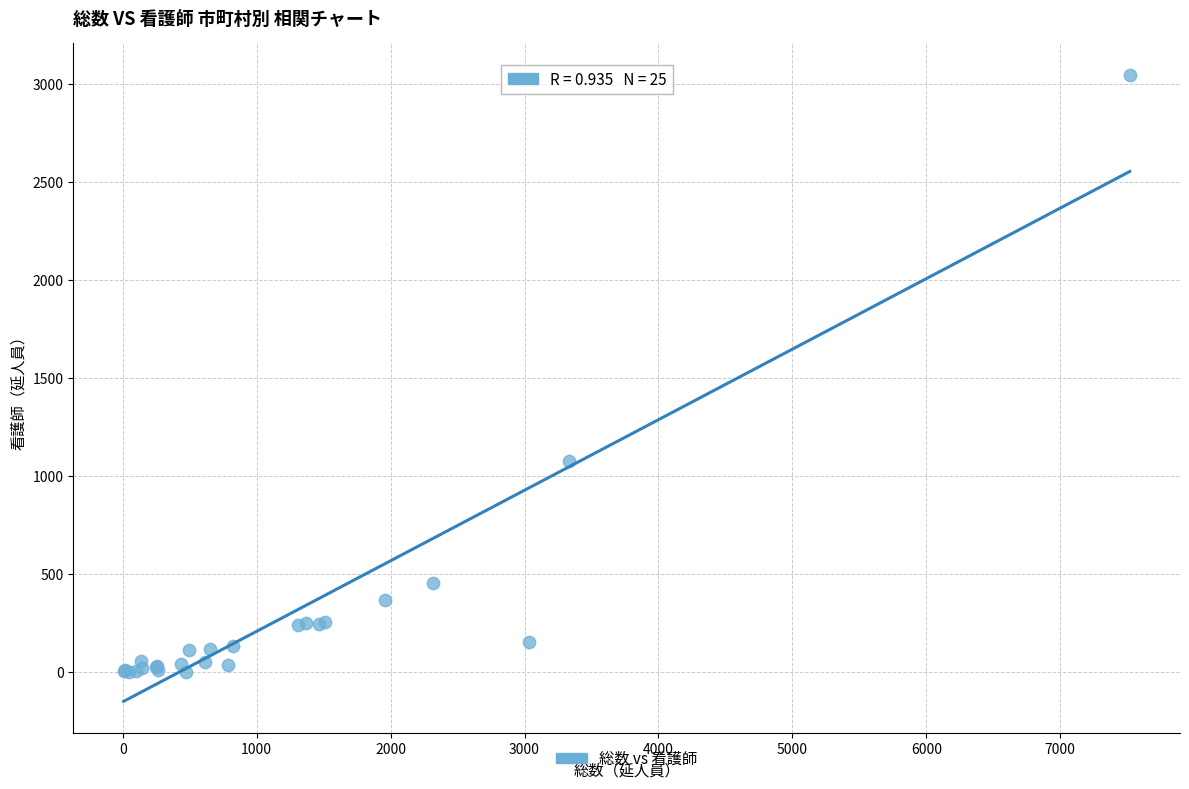

What Y value in the scatter plot is closest to 1523?

1076